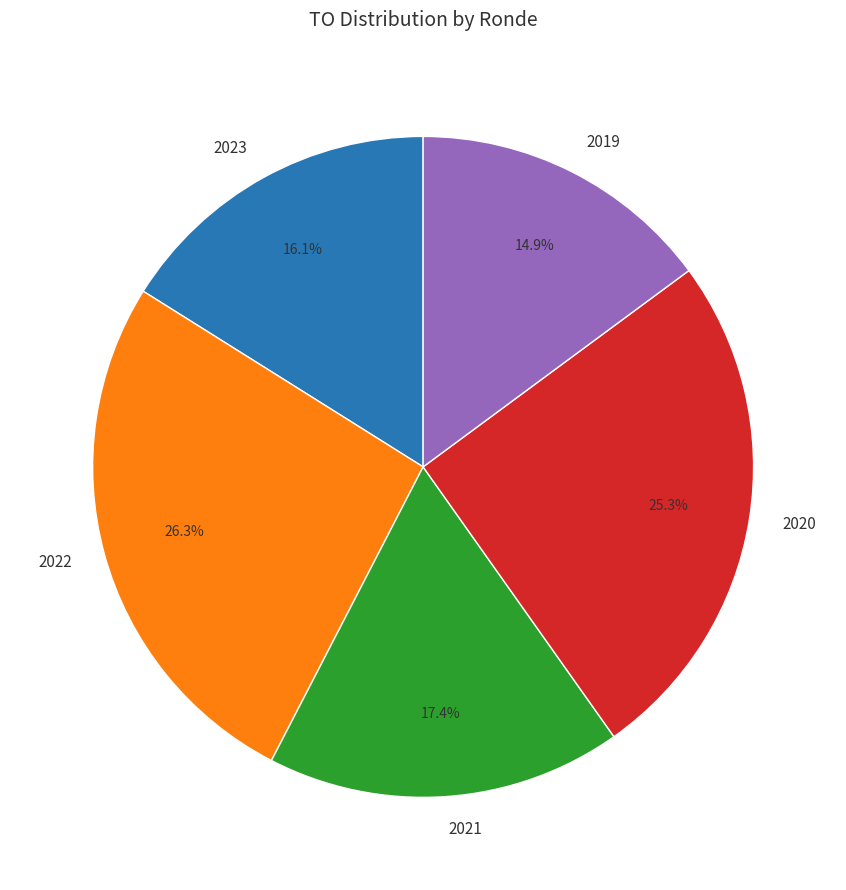

Does 2023 represent more than half of the total?

No